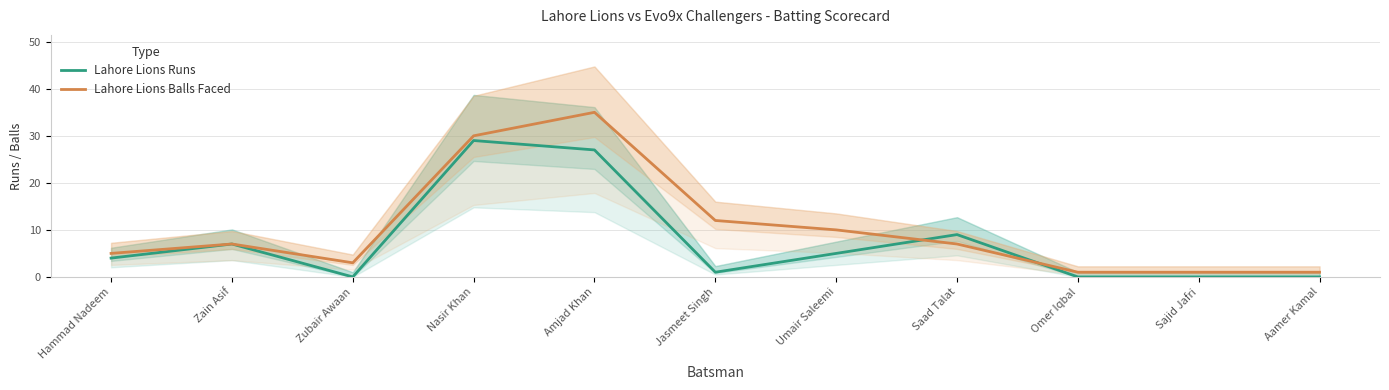

How many times do Lahore Lions Balls Faced and Lahore Lions Runs cross each other?

2